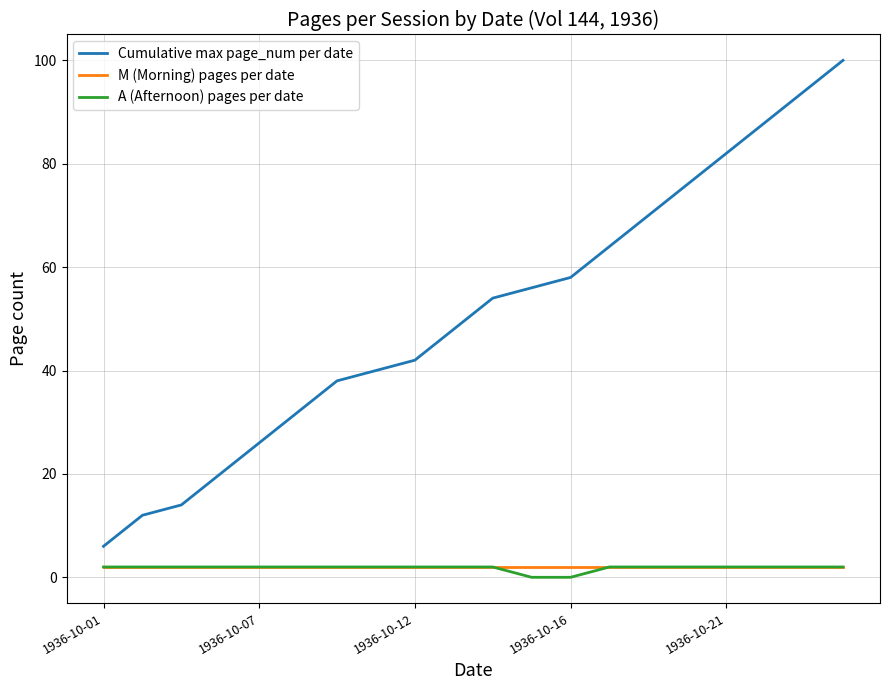

Which series has the largest total across all categories?

Cumulative max page_num per date